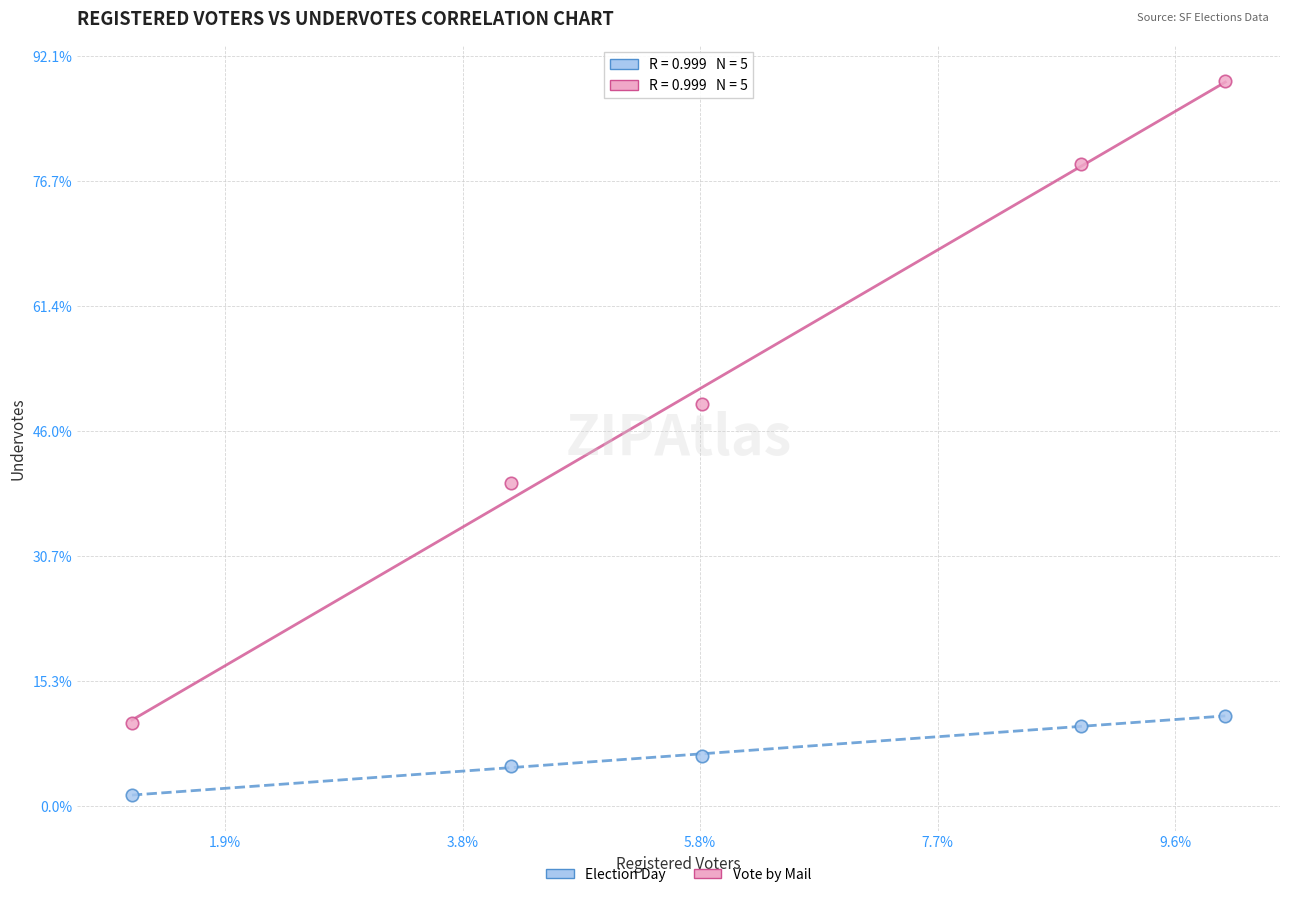

Which series reaches the minimum Y coordinate?

Election Day